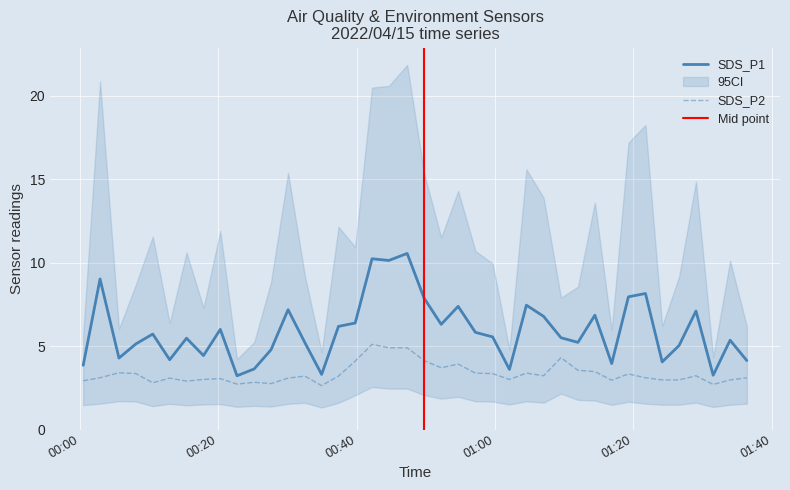

True or false: SDS_P1 and SDS_P2 intersect in this chart.

False